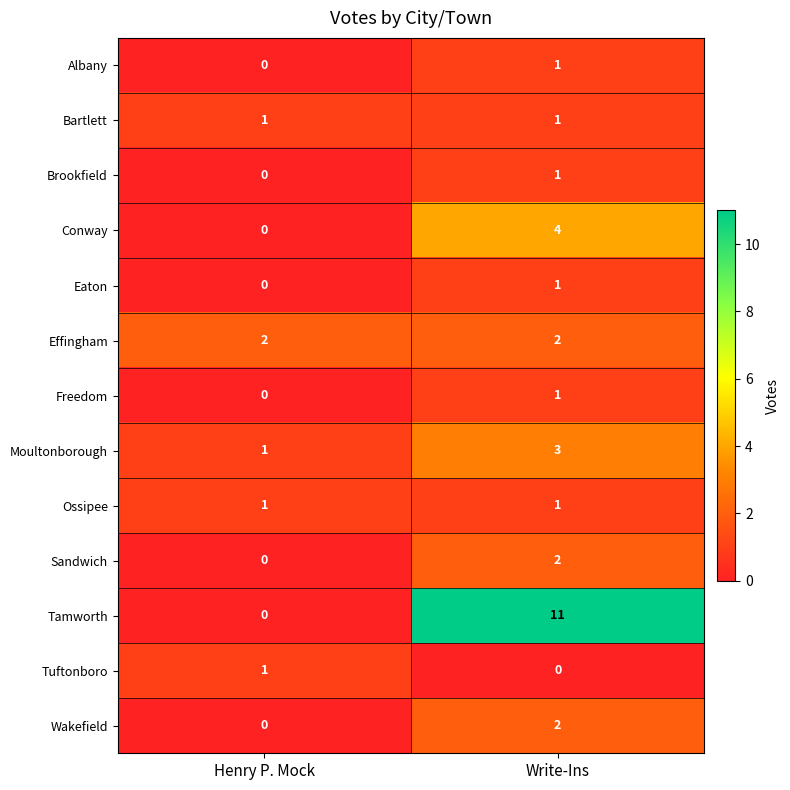

True or false: Albany has a value of -1 at Henry P. Mock.

False